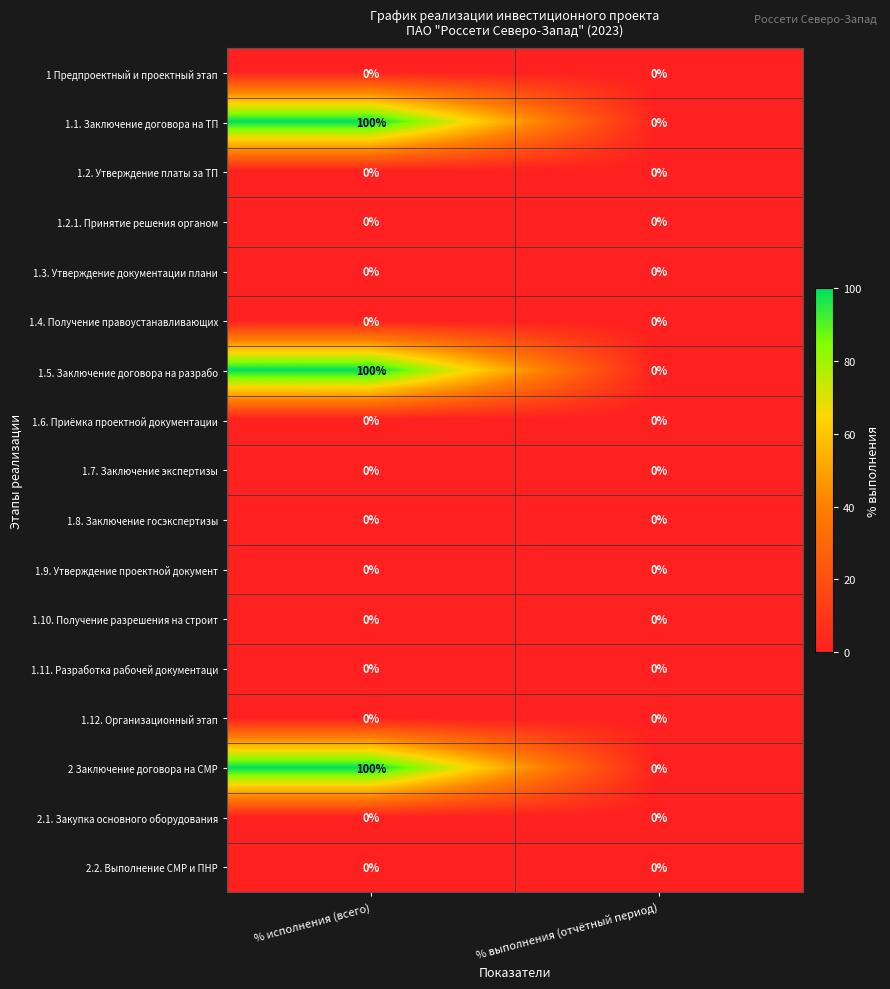

What is the total value across all series at % исполнения (всего)?

300